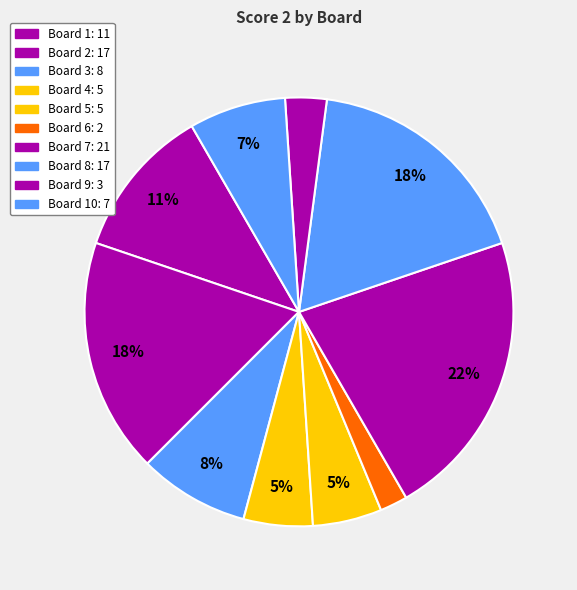

How many slices are in this pie chart?

10